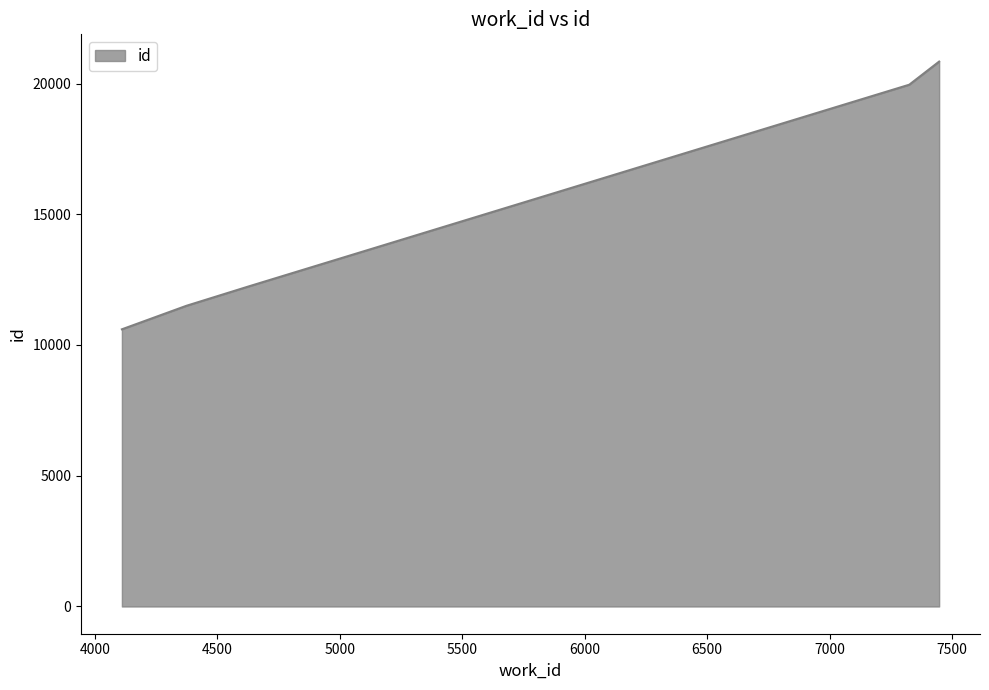

What is the smallest value displayed?

10600